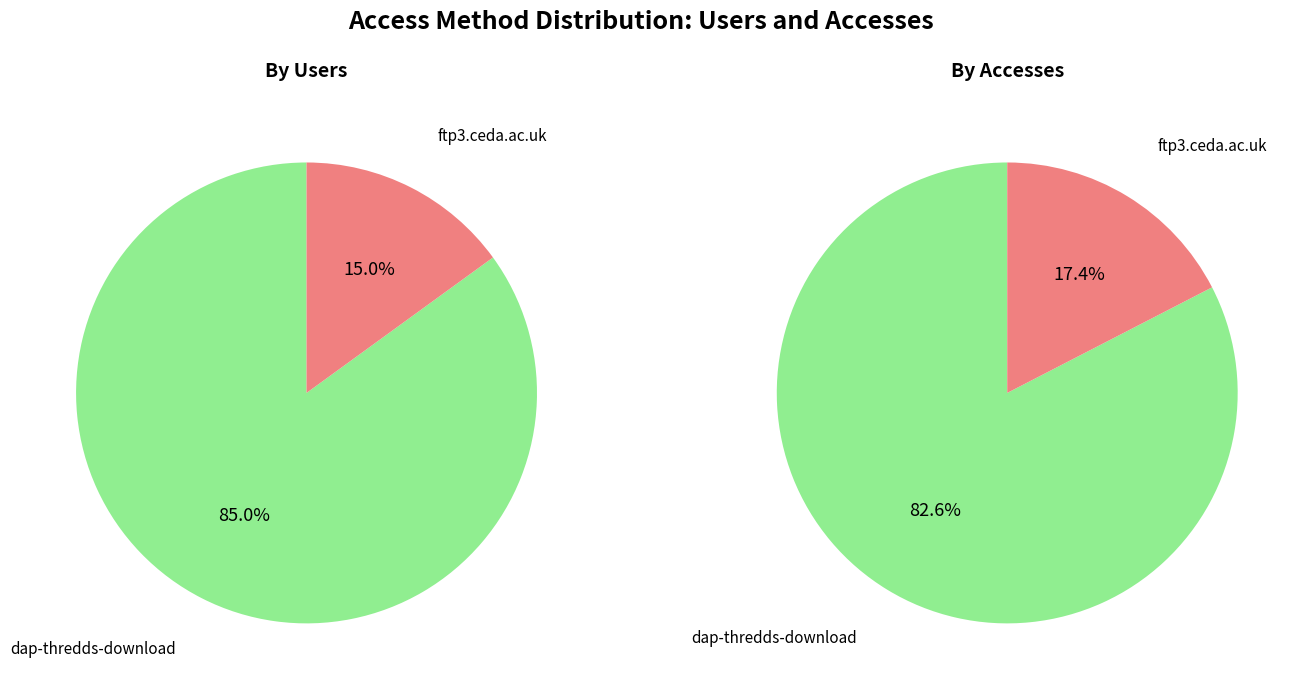

To the nearest percent, what portion does ftp3.ceda.ac.uk represent?

15%